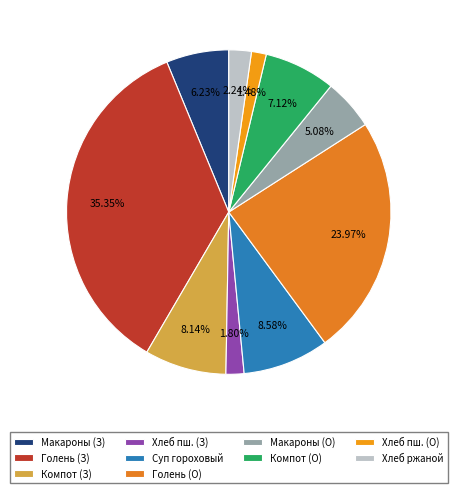

How many segments does this pie chart have?

10